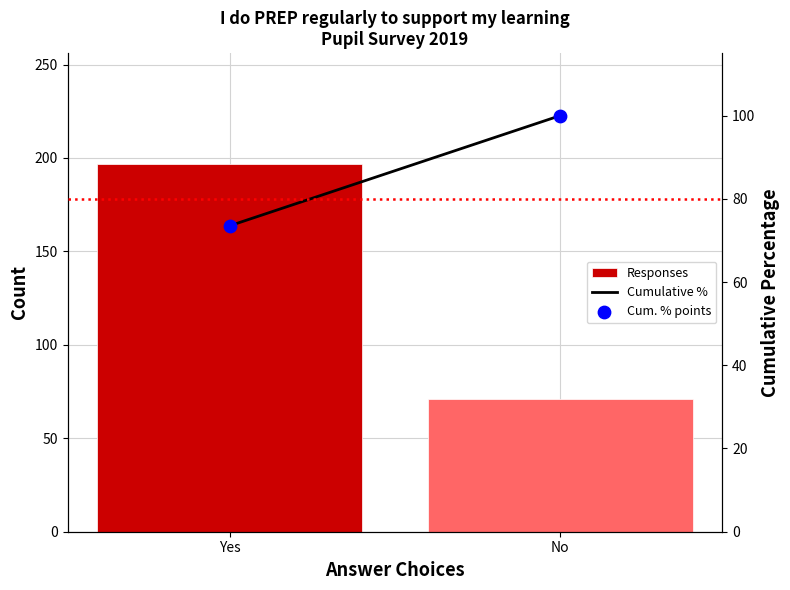

What is the total value across all series at Yes?

344.0